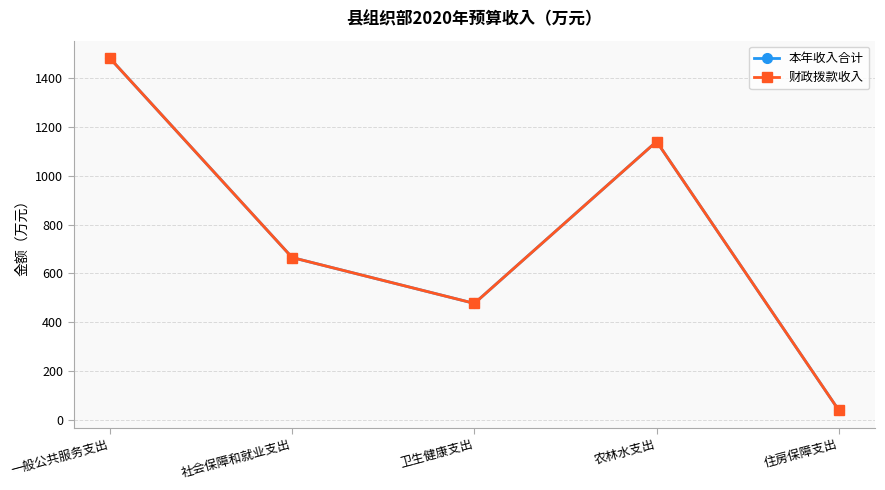

True or false: 本年收入合计 and 财政拨款收入 cross at least once.

False